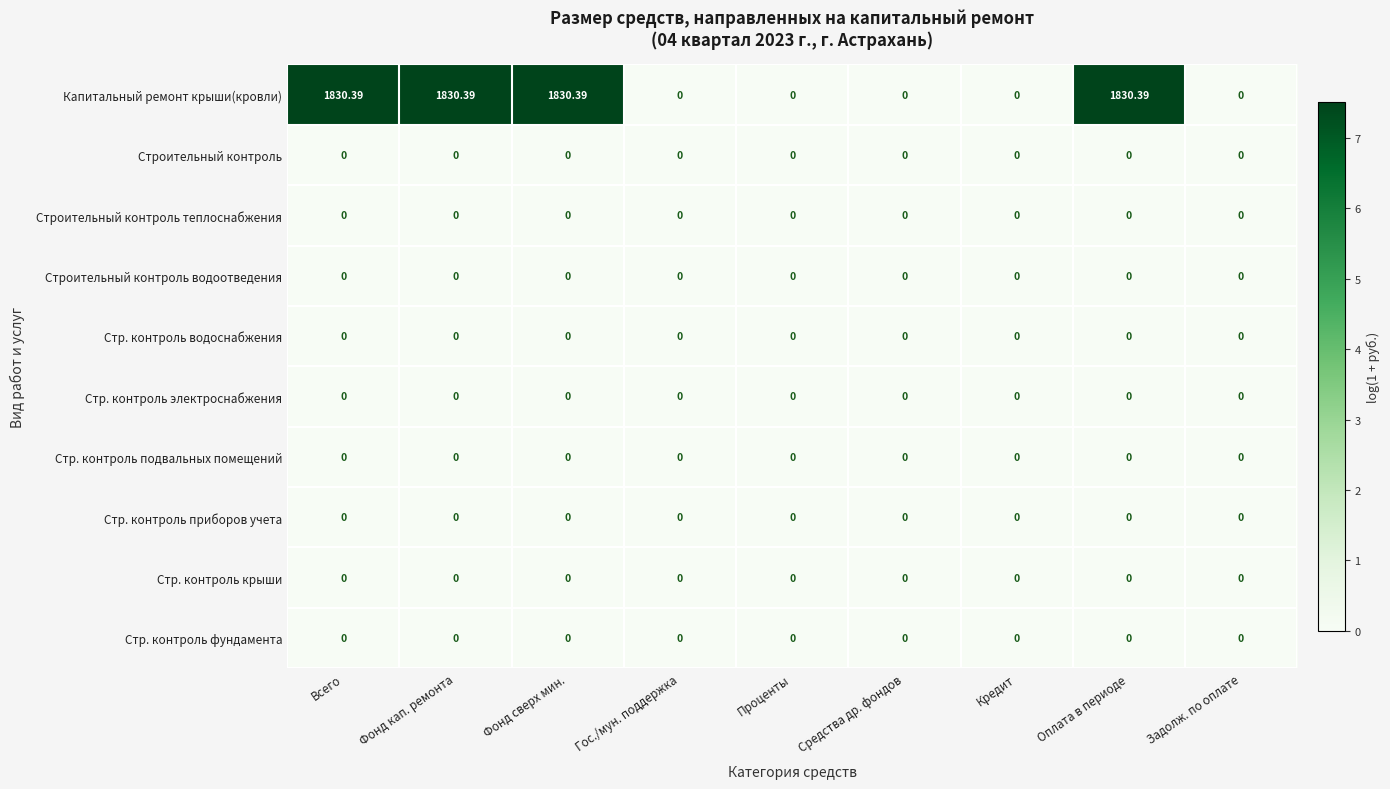

Which series has the largest range (max minus min)?

Капитальный ремонт крыши(кровли)